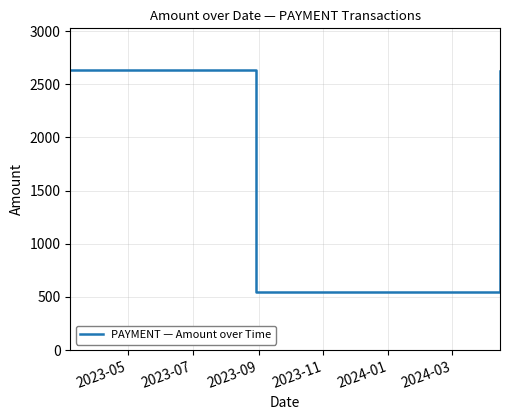

Does the chart display data point markers on the line(s)?

No